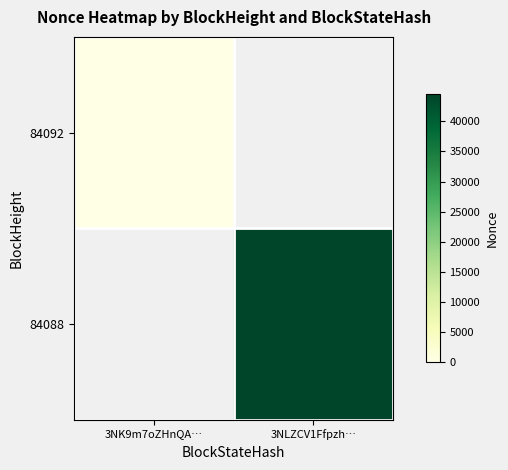

At 3NLZCV1Ffpzh…, list the series in order from largest to smallest.

84092, 84088